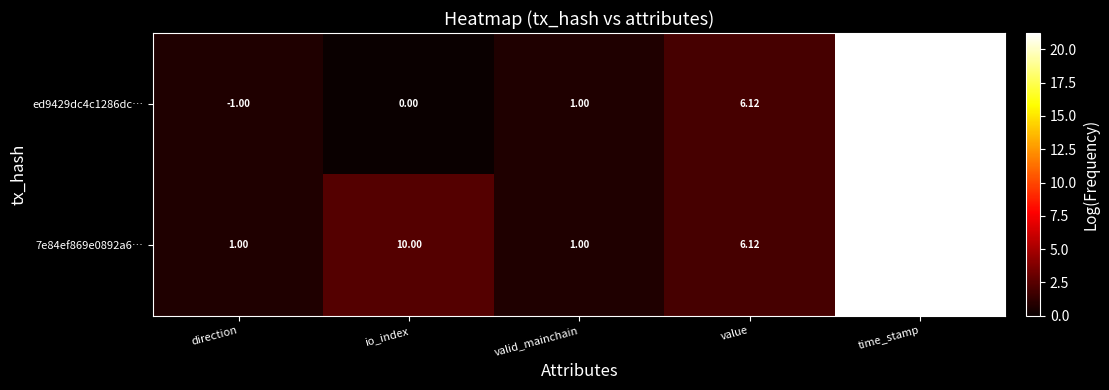

At which label is 7e84ef869e0892a6… closest to 830000000?

io_index